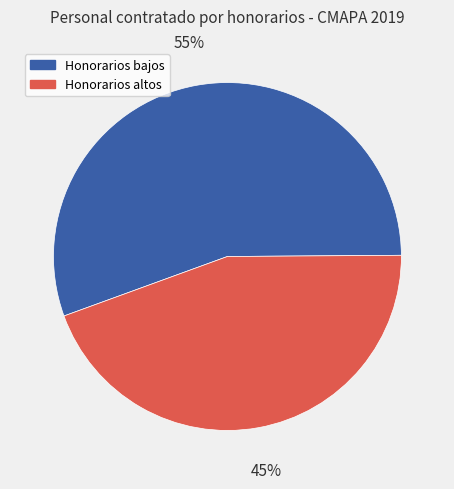

To the nearest percent, what is the average slice percentage?

50%